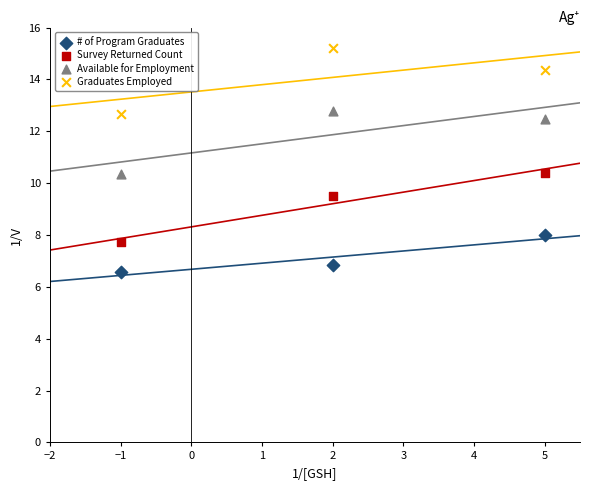

In the Survey Returned Count series, what Y value is closest to 9?

9.5